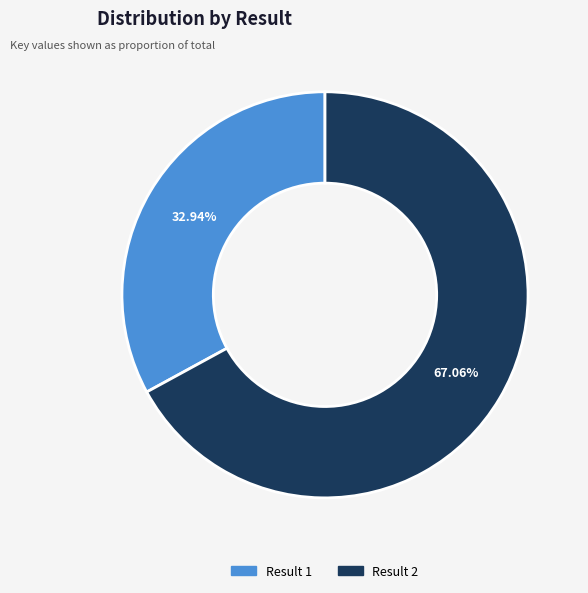

What is the largest slice in the pie chart?

Result 2